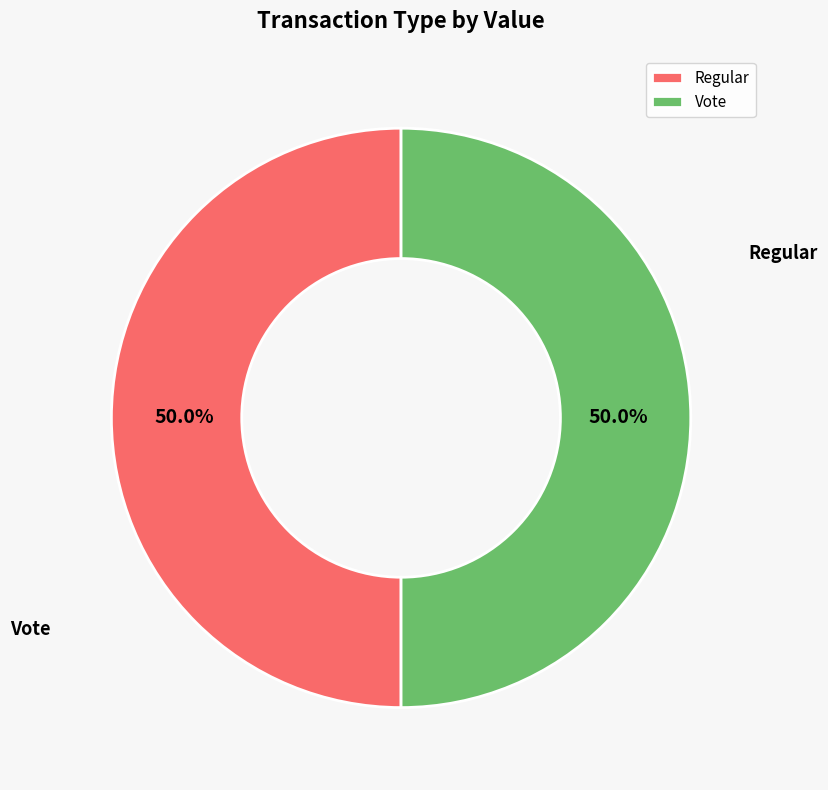

Rank the categories by value from highest to lowest.

Vote, Regular